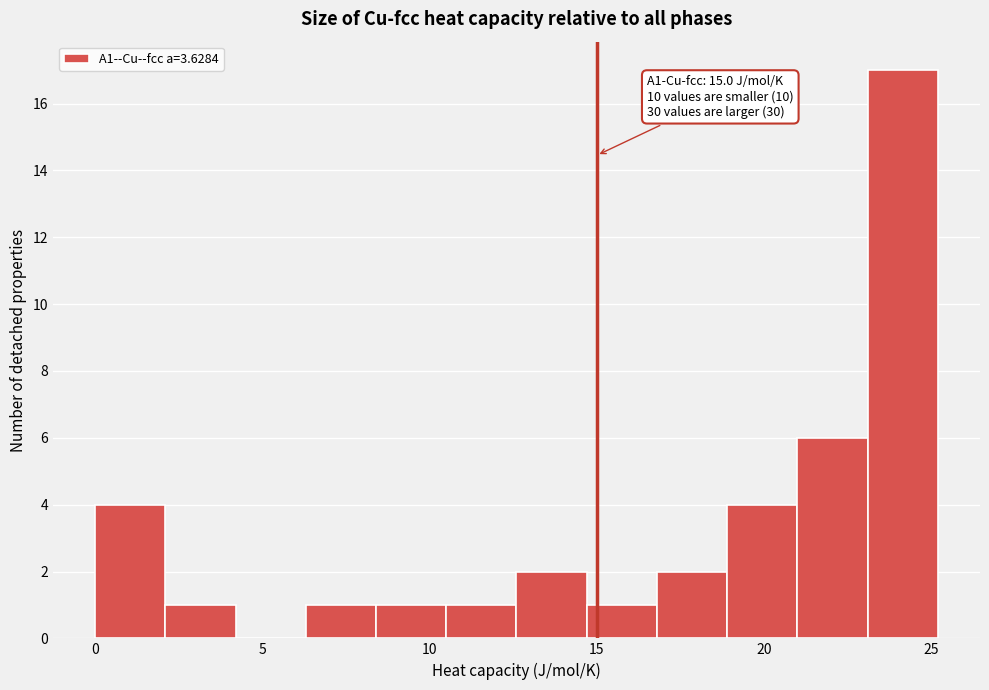

Which range on the x-axis has the tallest bar?

23.0 to 25.0